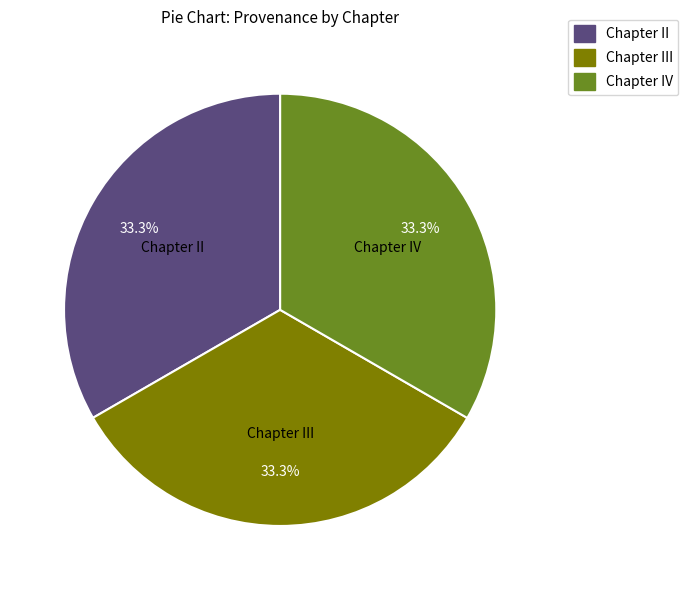

Does Chapter IV account for over 50% of the chart?

No